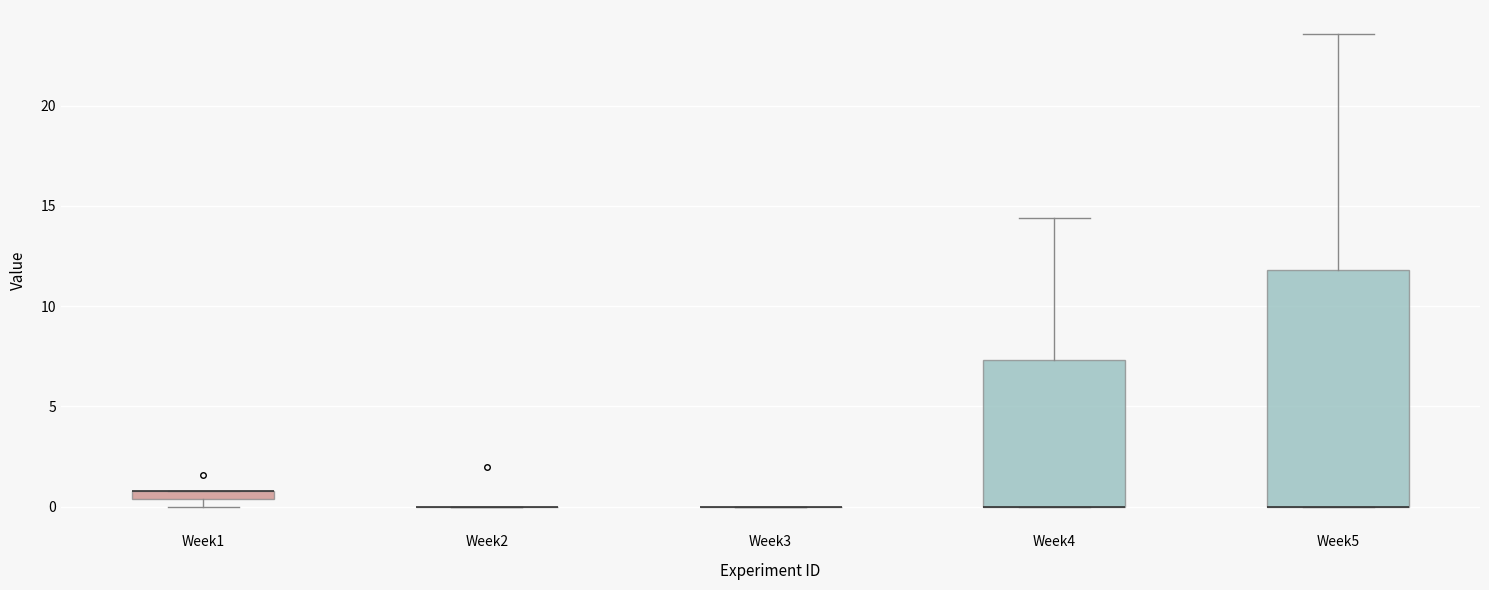

Where is the lower edge of the box for Week4 on the y-axis? The values are not printed on the chart, so give them approximately, as read against the axis.

0.0